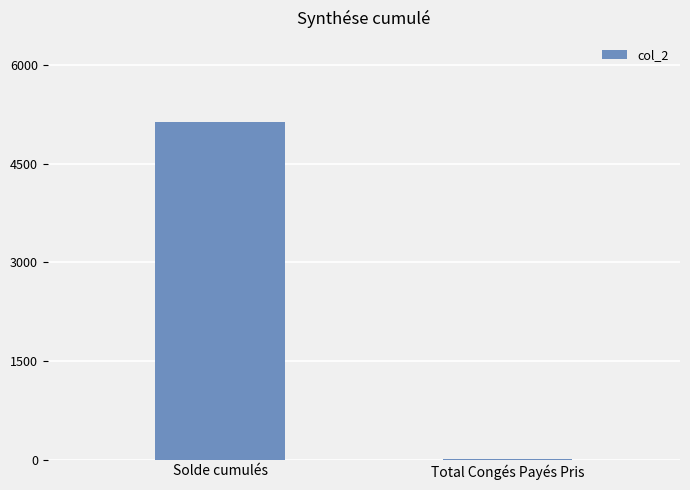

The value at Total Congés Payés Pris is 6.0. True or false?

True